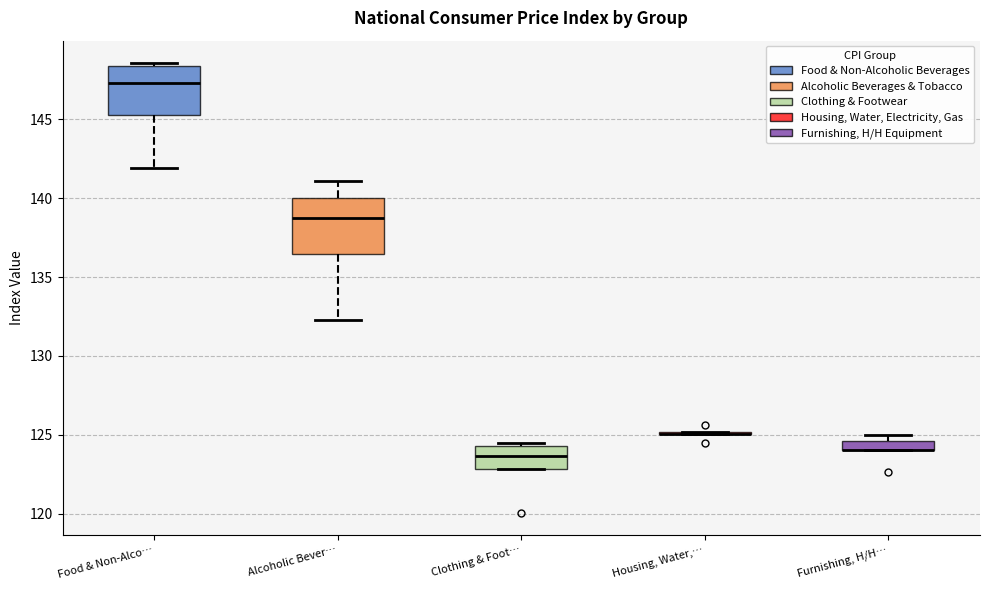

Where does the median line of the box for Food & Non-Alco… sit on the y-axis? The values are not printed on the chart, so give them approximately, as read against the axis.

147.5